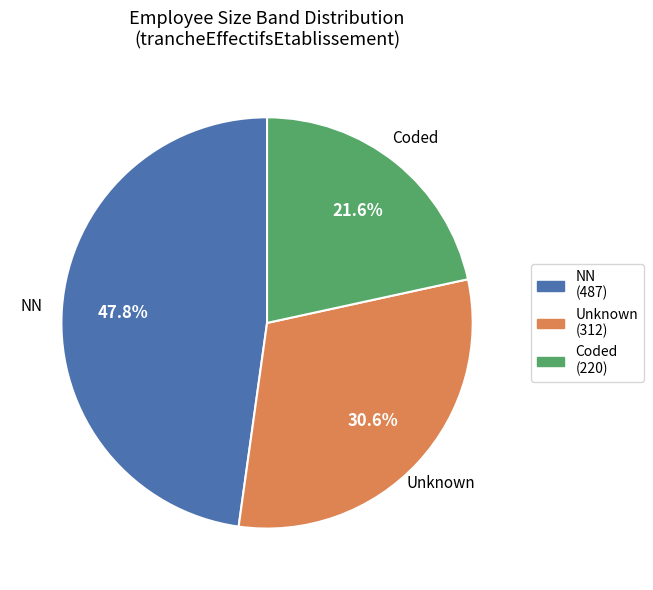

To the nearest percent, what is the difference between the largest and smallest slice percentages?

26%